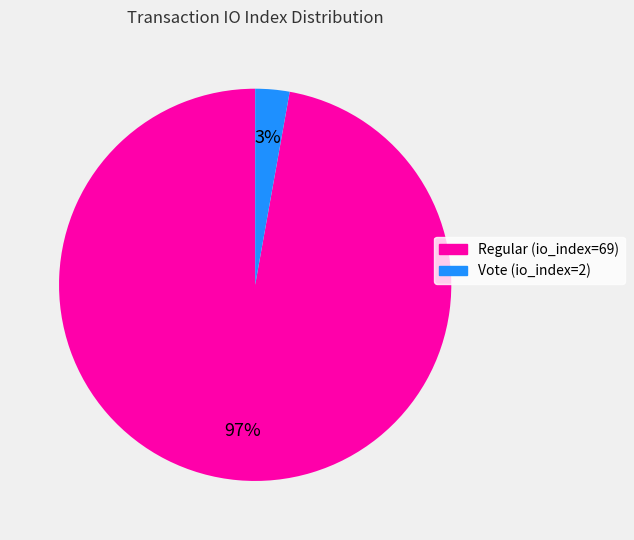

Rank the categories by value from highest to lowest.

Regular (io_index=69), Vote (io_index=2)